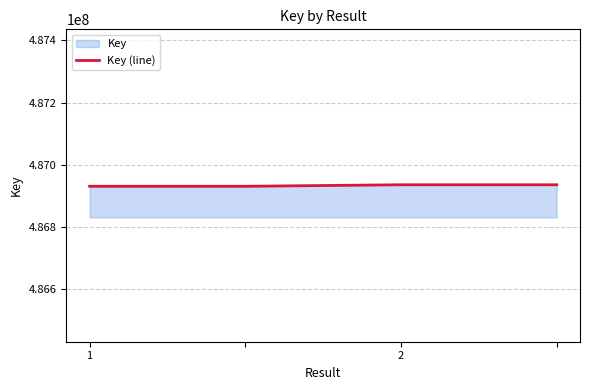

Does the chart have visible grid lines?

Yes